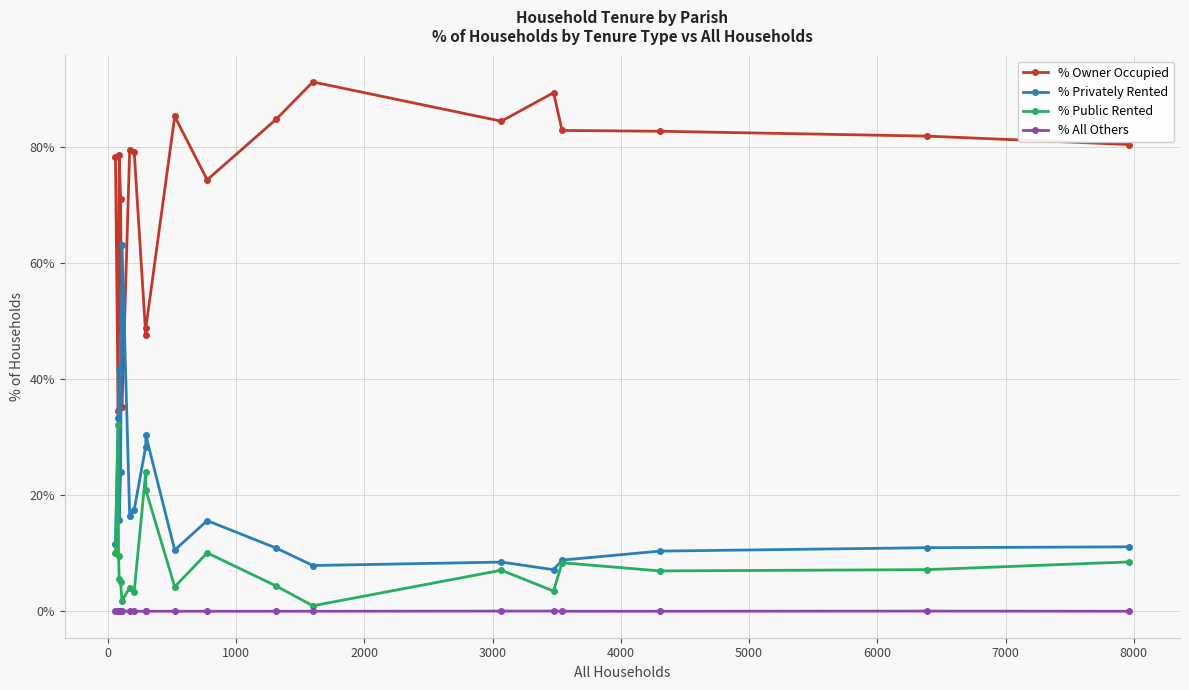

What is the greatest value displayed?

91.2